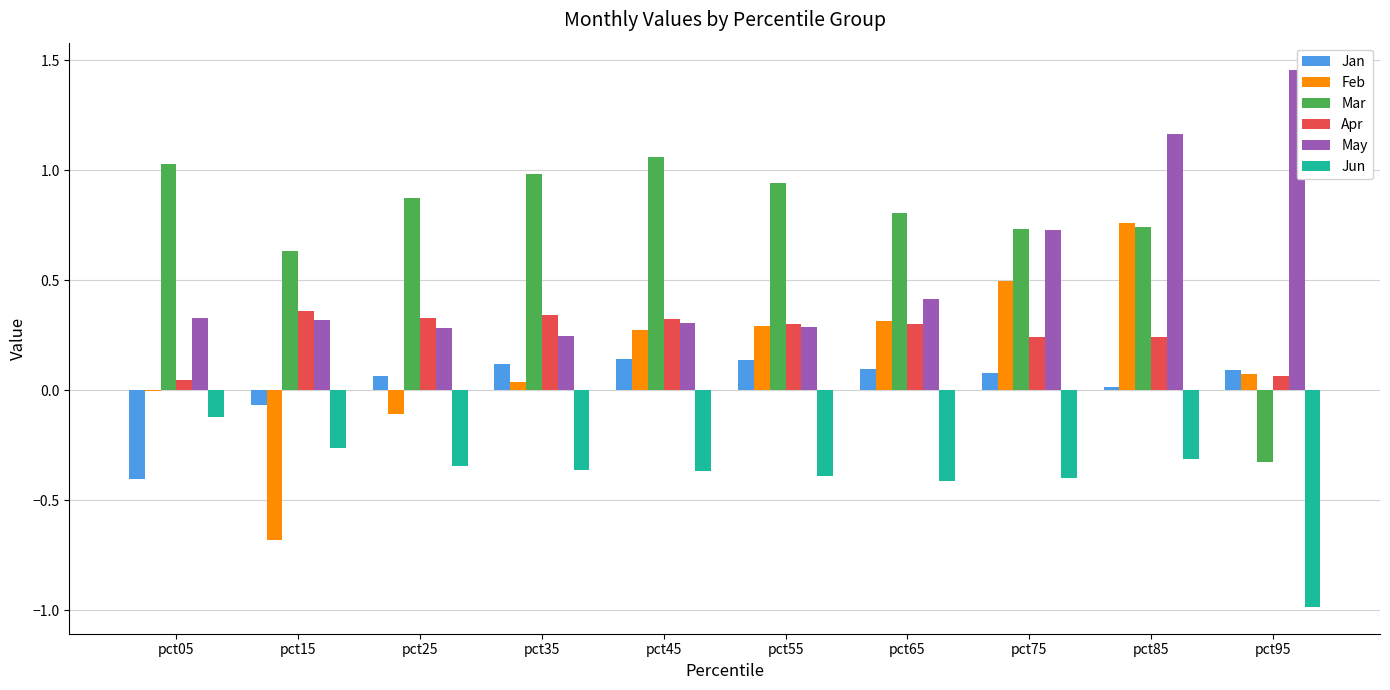

At which category does the chart reach its peak across all series?

pct95